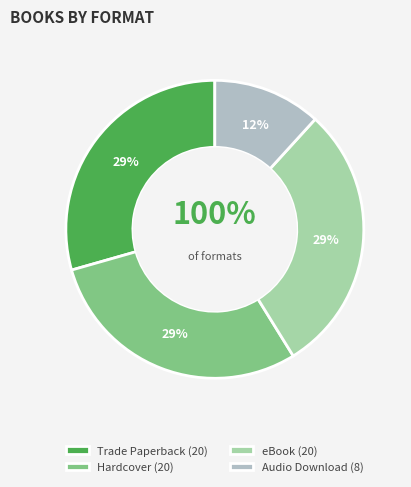

The eBook slice represents 29% of the pie. True or false?

True